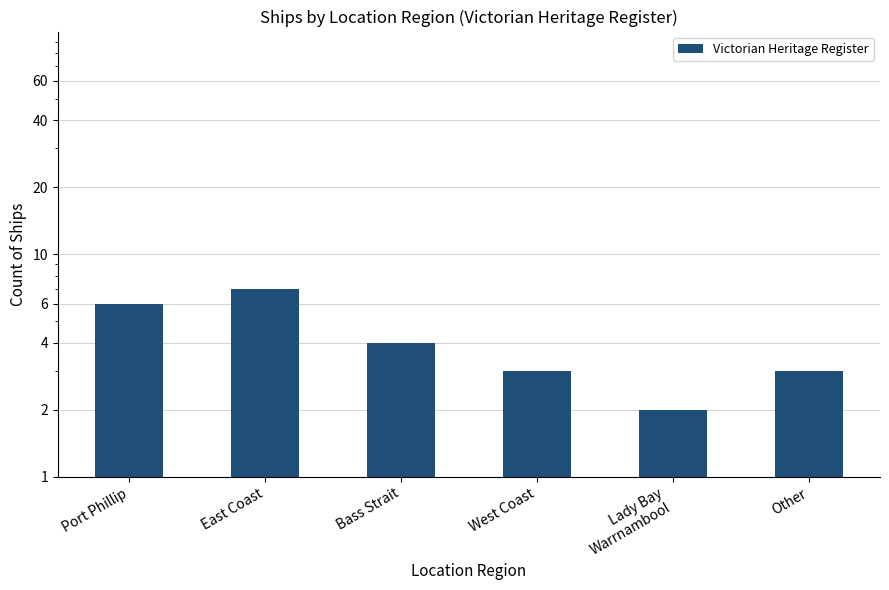

Read the value at Bass Strait.

4